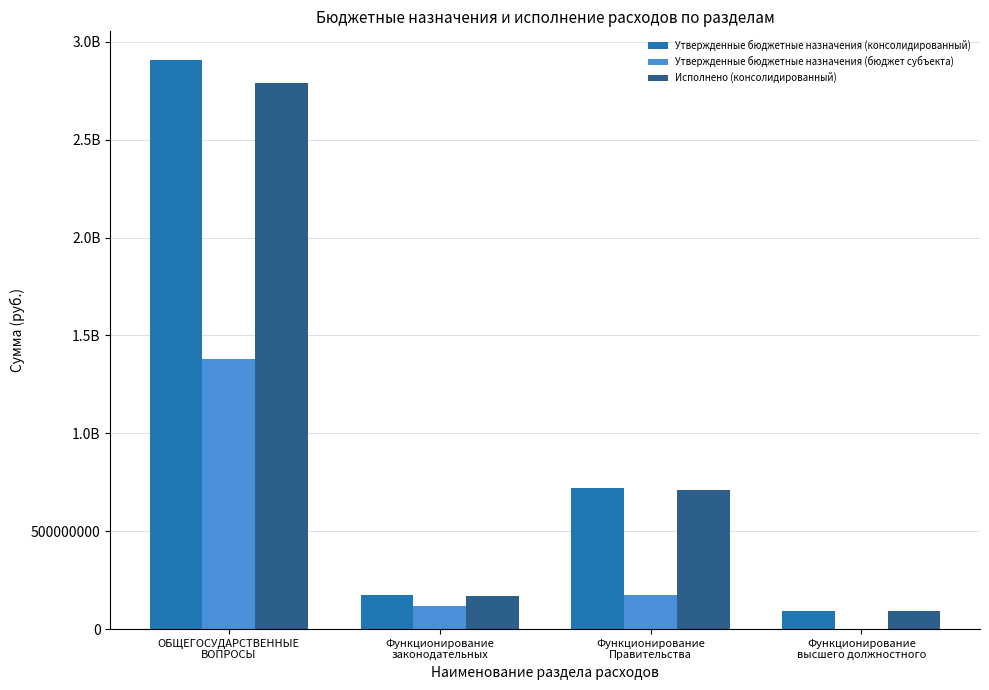

Are the bars horizontal?

No